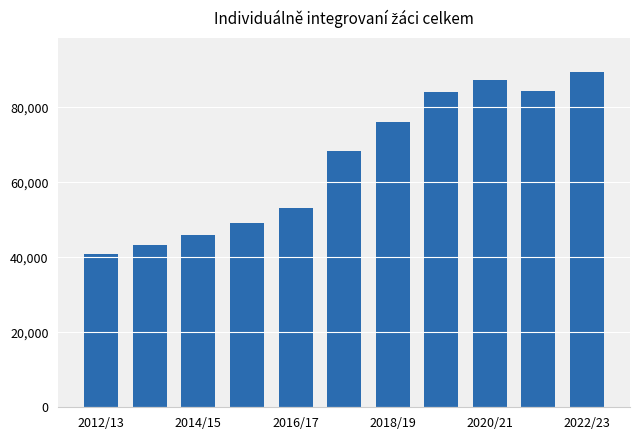

What is the sum of all values?

722152